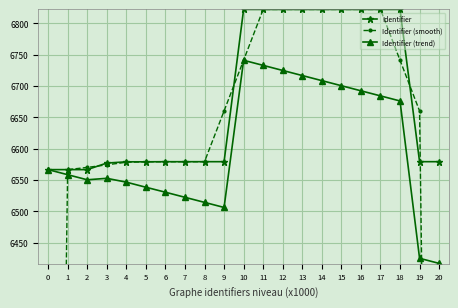

How many data points in Identifier (trend) are above 6558?

11